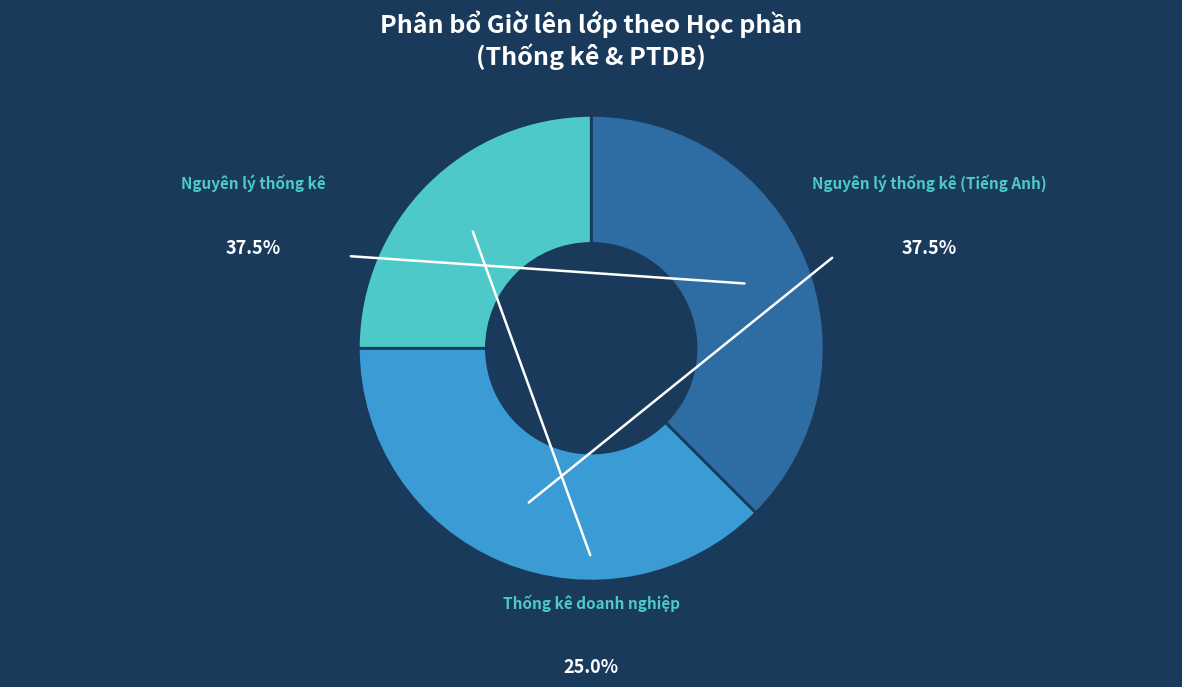

True or false: Nguyên lý thống kê accounts for 38% of the total.

True